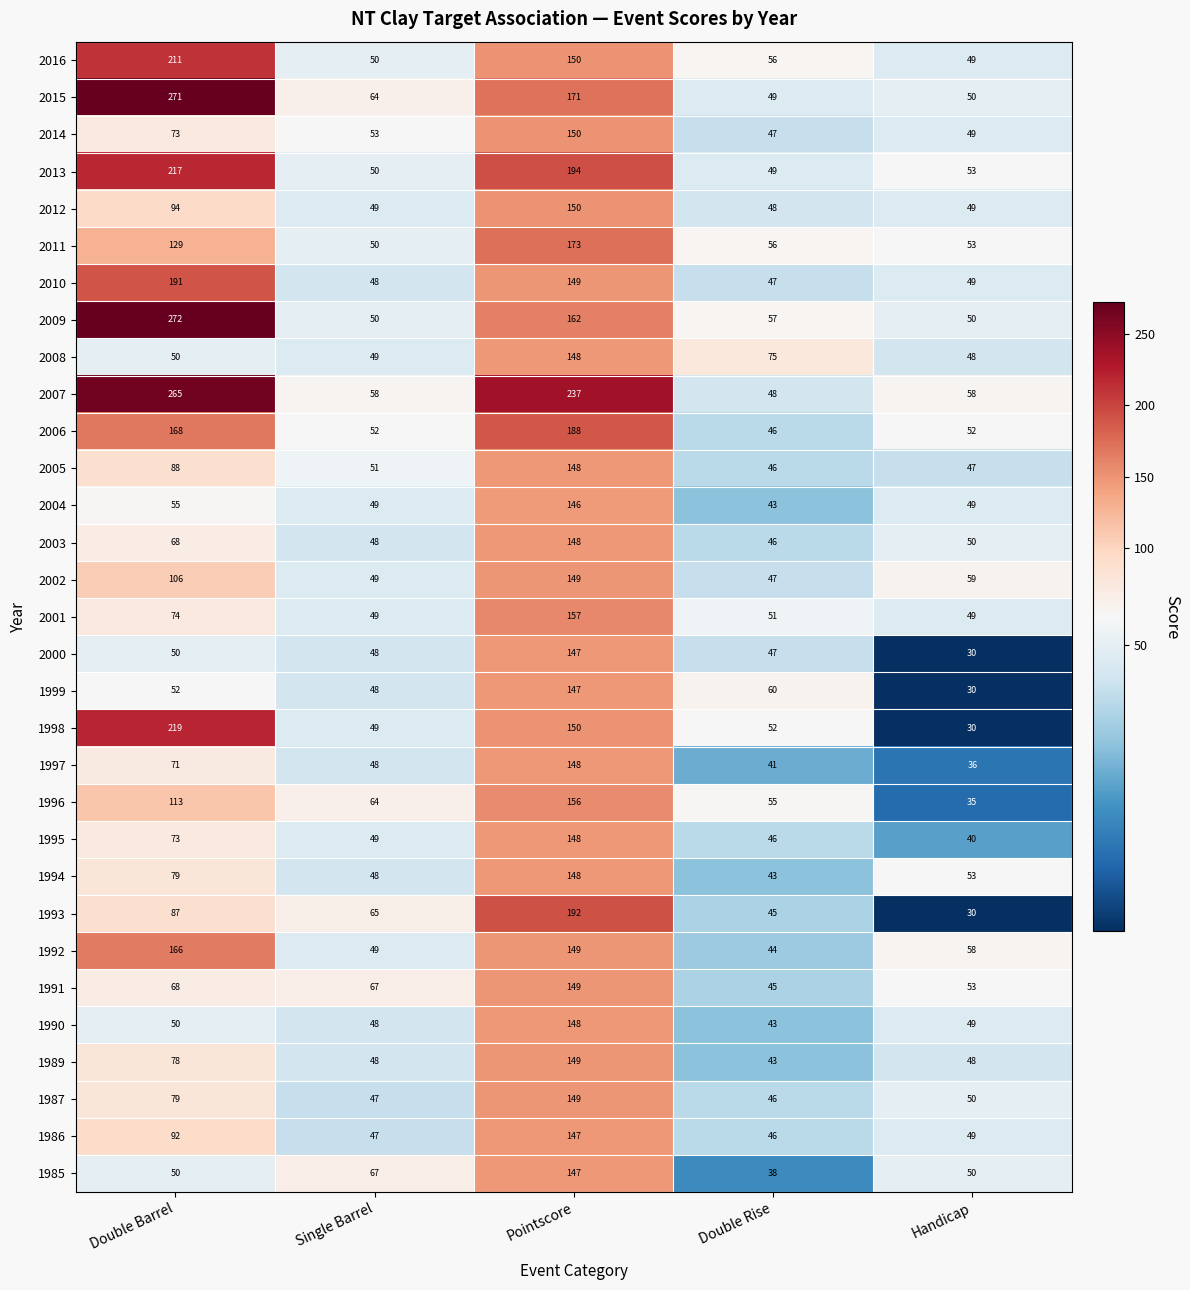

At how many categories does at least one series exceed 77?

2